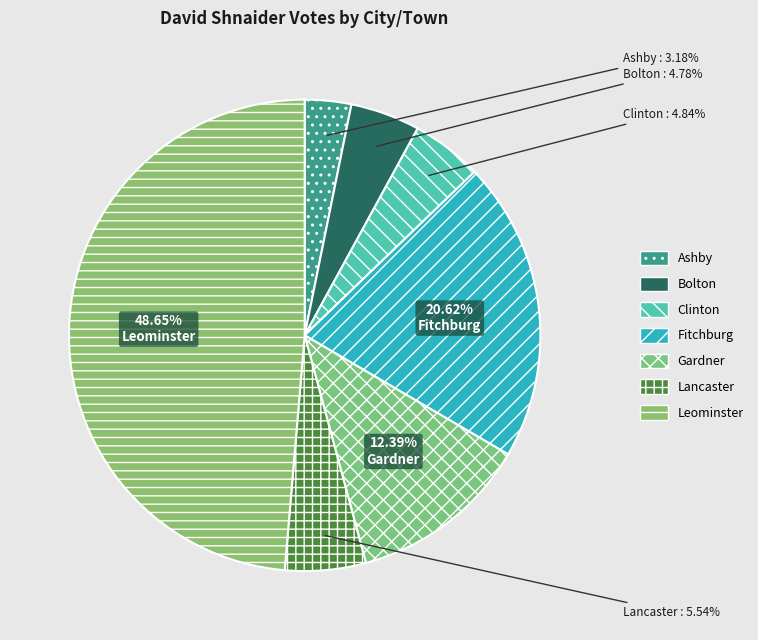

True or false: Bolton accounts for 5% of the total.

True